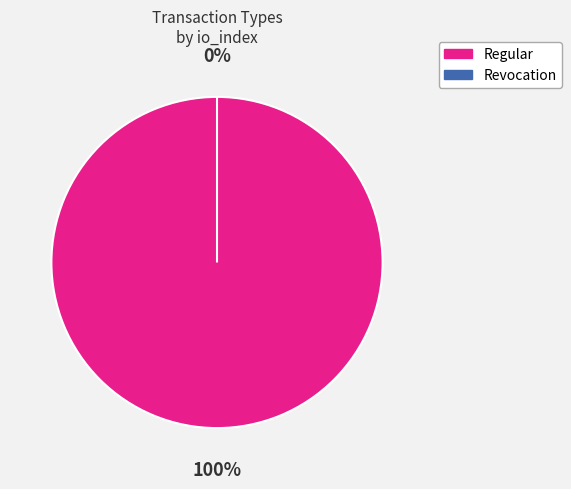

How many slices are in this pie chart?

2